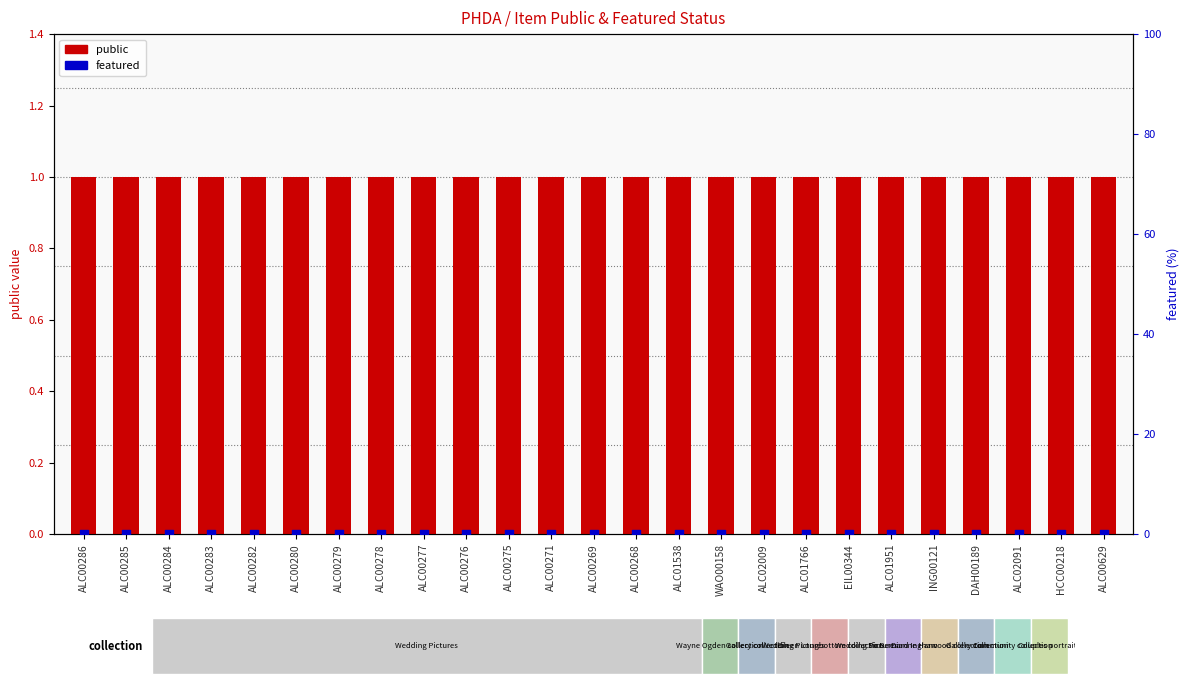

At which category is the sum across all series the highest?

ALC00286